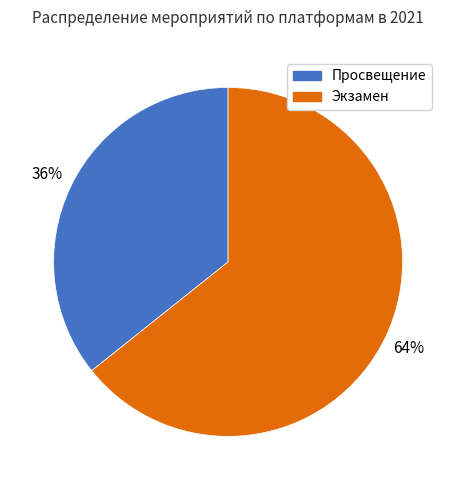

Rank the categories by value from lowest to highest.

Просвещение, Экзамен